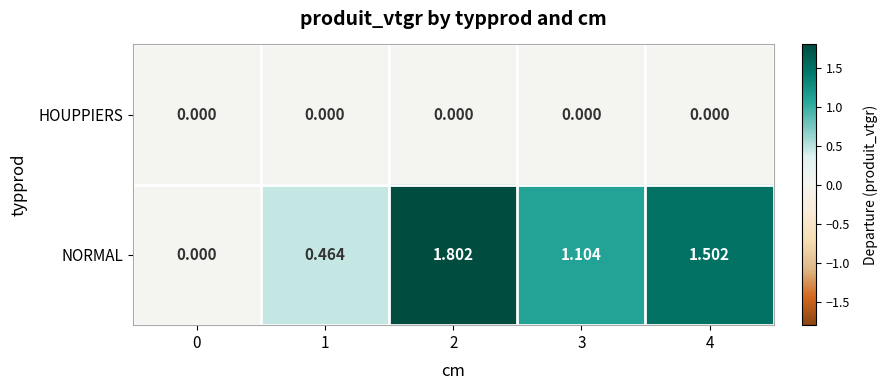

Which series has the widest spread of values?

NORMAL